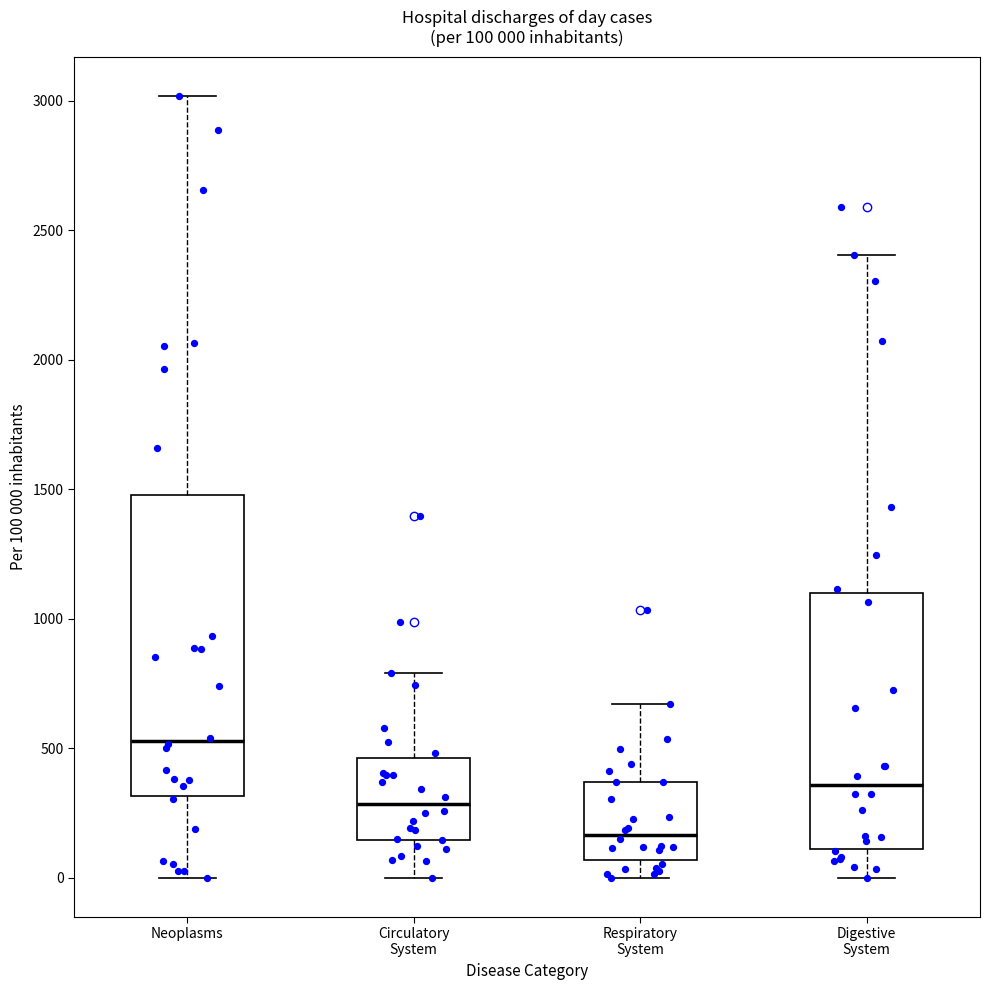

Which box has the lowest median line?

Respiratory System